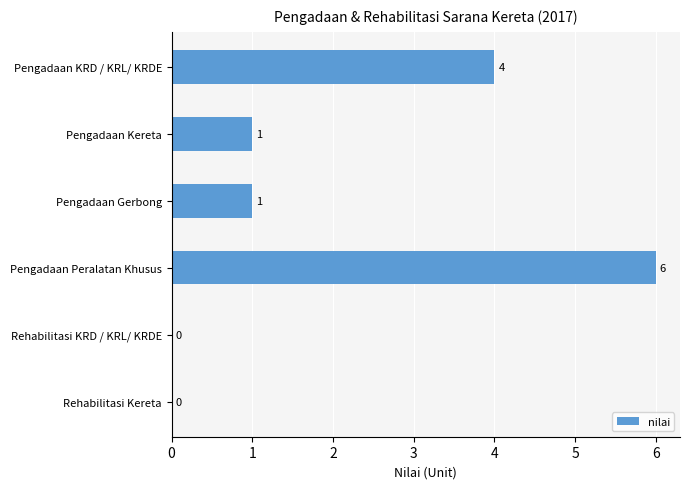

At which label is the value closest to 3?

Pengadaan KRD / KRL/ KRDE